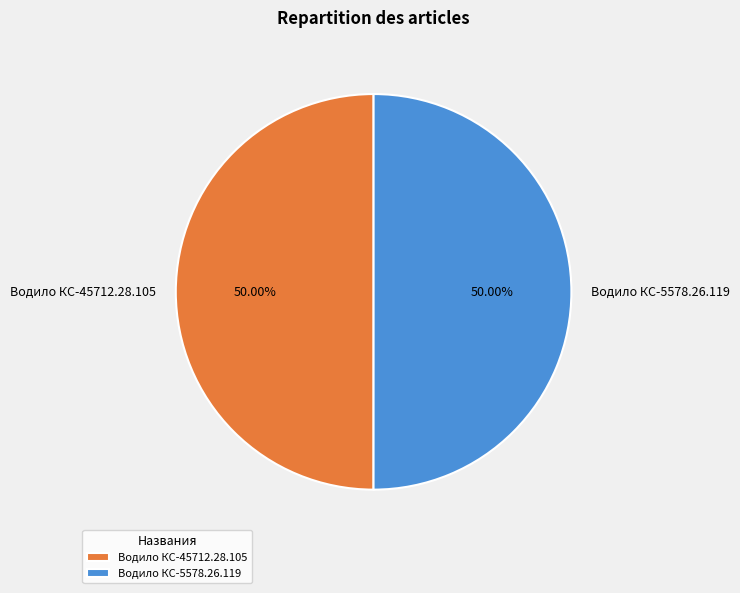

To the nearest percent, what is the average slice percentage?

50%